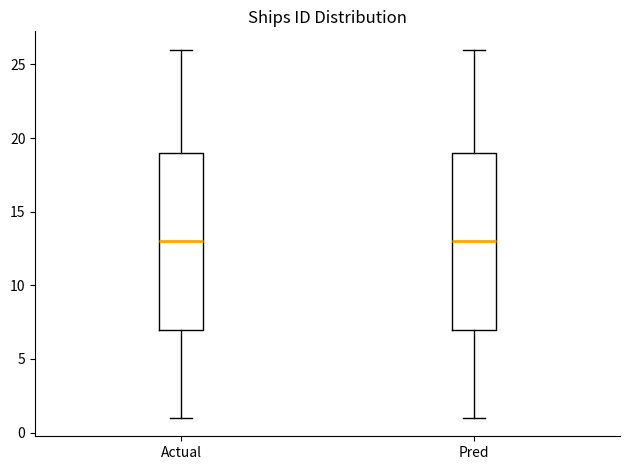

Where does the median line of the box for Pred sit on the y-axis? The values are not printed on the chart, so give them approximately, as read against the axis.

13